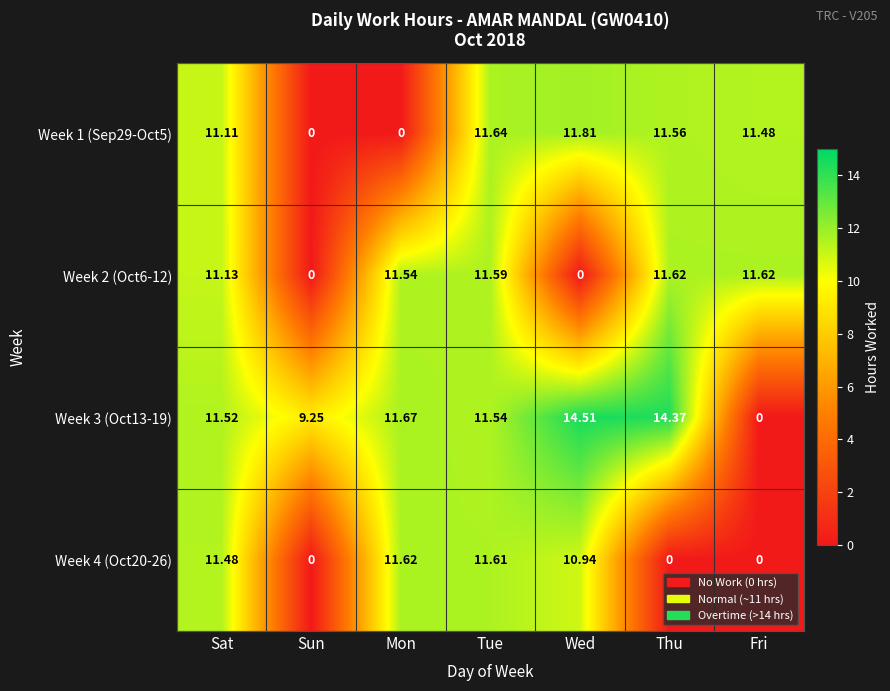

How many distinct data groups are displayed?

4